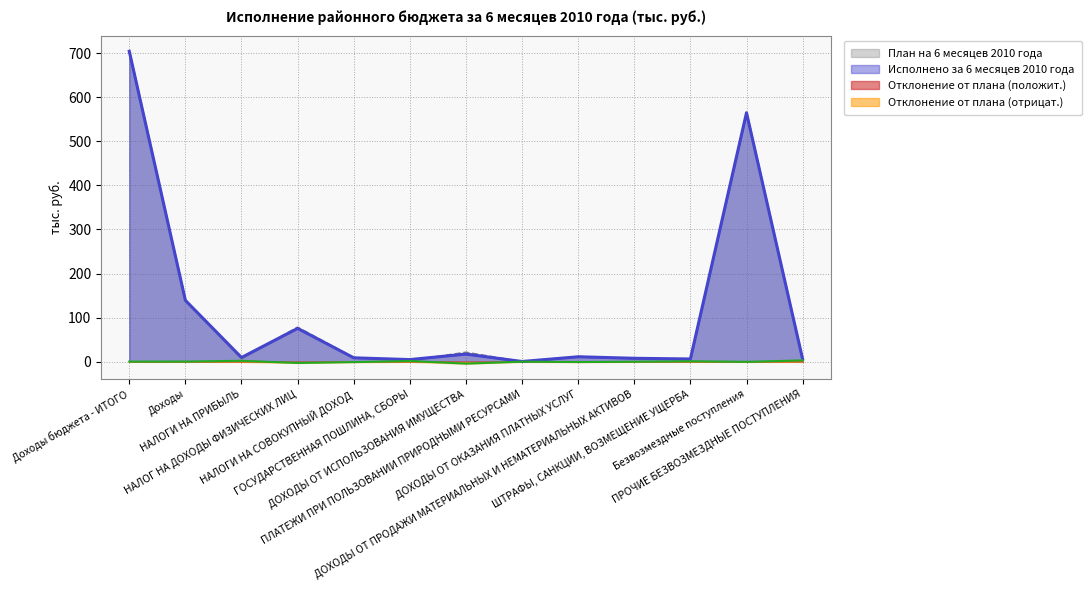

Where is the first local maximum for Исполнено за 6 месяцев 2010 года?

НАЛОГ НА ДОХОДЫ ФИЗИЧЕСКИХ ЛИЦ